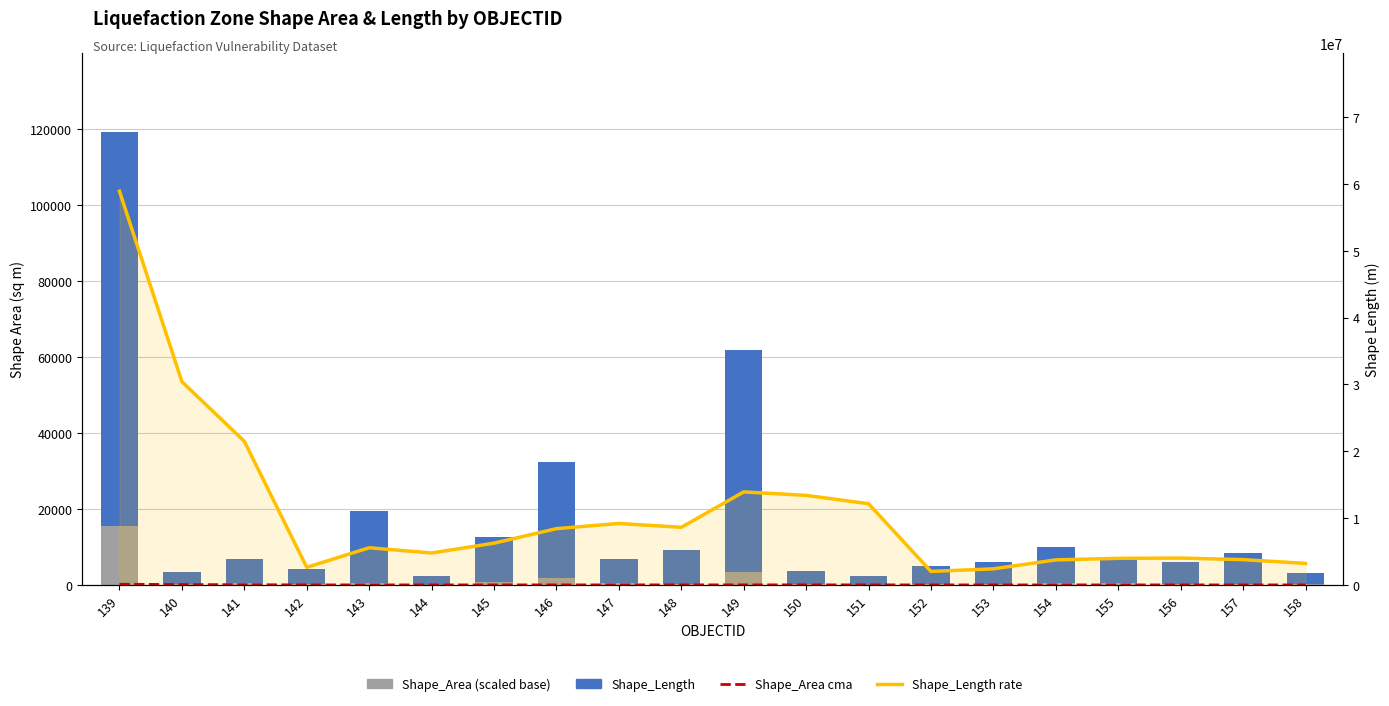

Rank the categories by Shape_Length rate value from lowest to highest.

152, 153, 142, 158, 154, 157, 155, 156, 144, 143, 145, 146, 148, 147, 151, 150, 149, 141, 140, 139